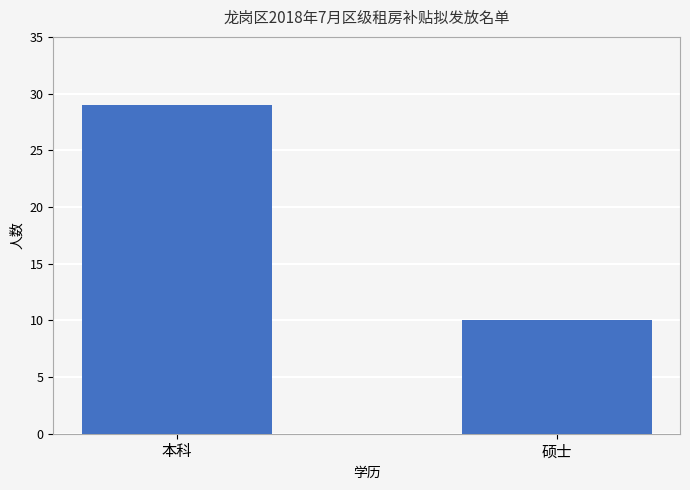

What is the sum of all values?

39